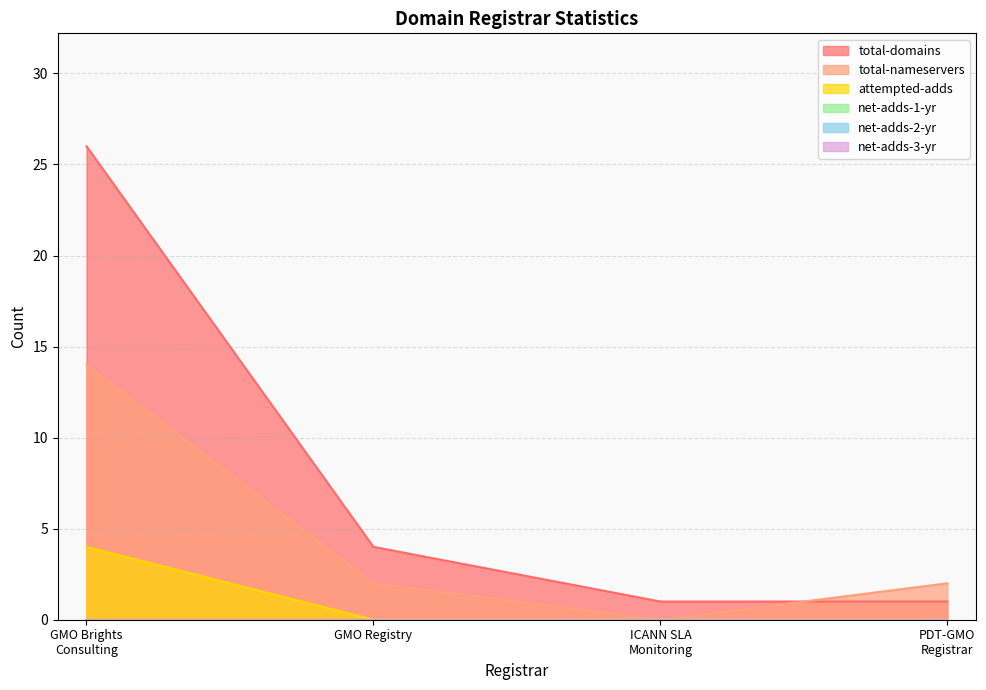

What is the label of the 4th point from the left?

PDT-GMO
Registrar